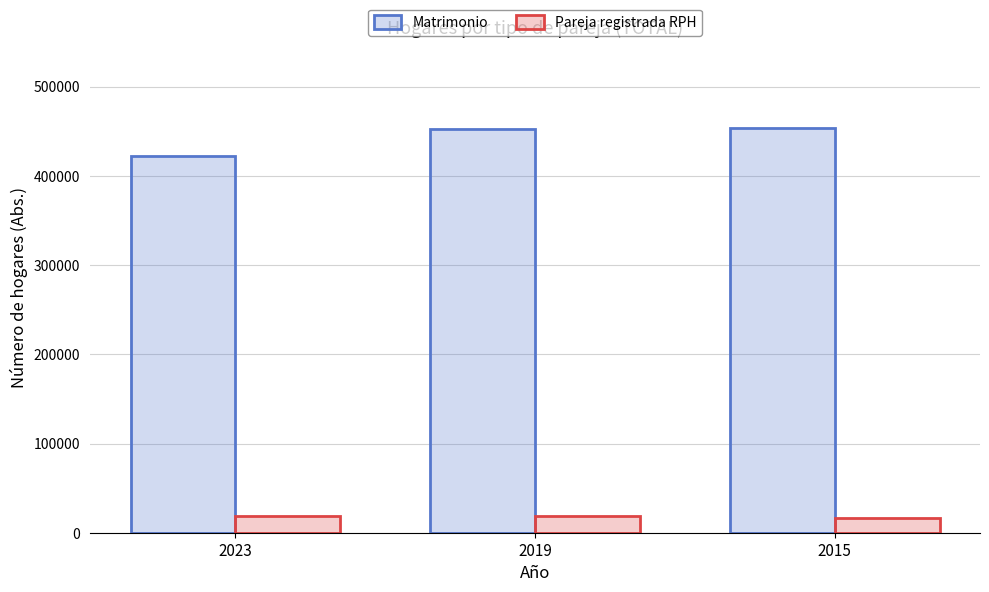

What value does the Matrimonio series have at 2023?

422489.8